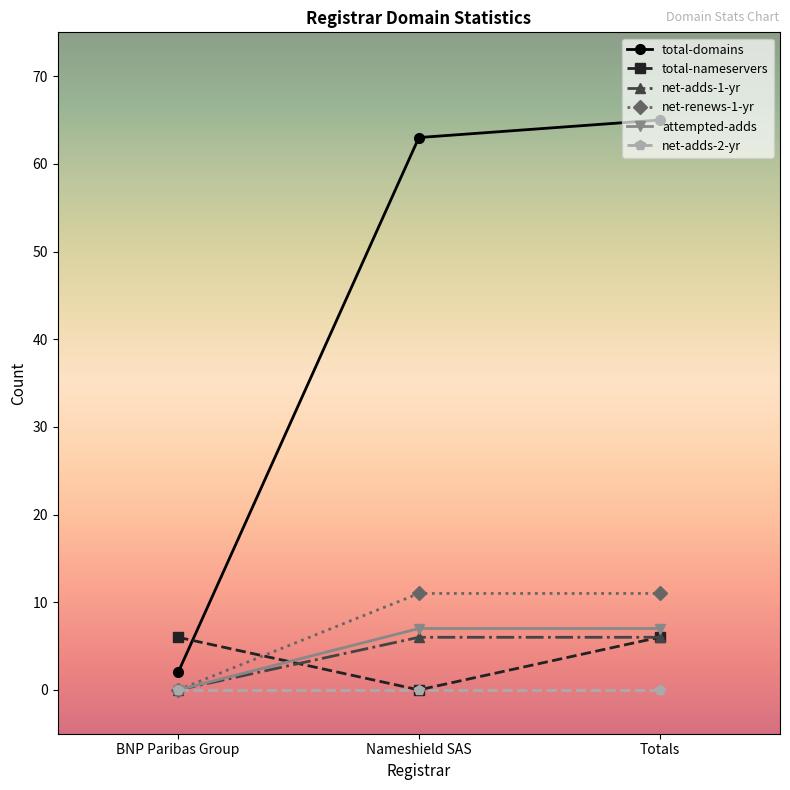

What is the label of the 1st point from the right?

Totals